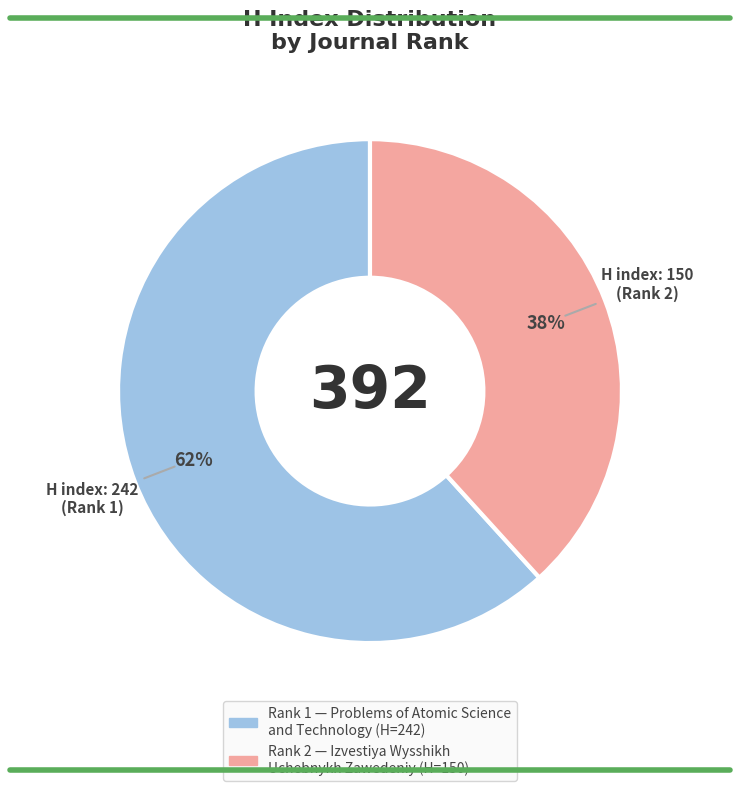

To the nearest percent, what is the average slice percentage?

50%